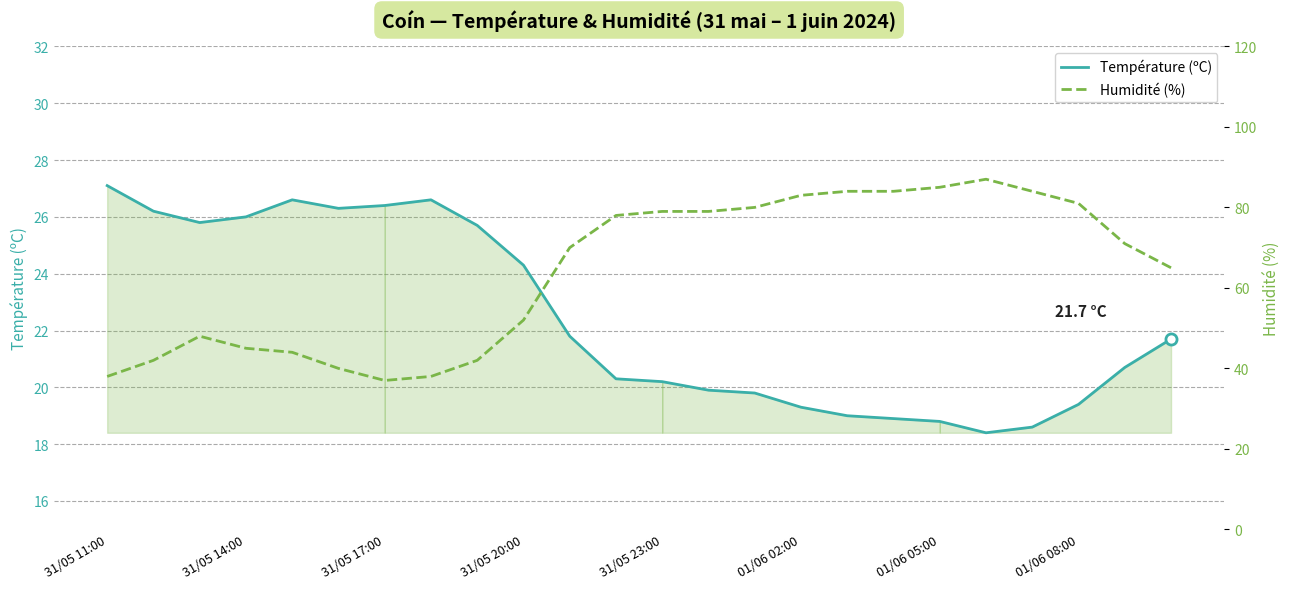

In Humidité (%), how many points are higher than both neighbors (excluding endpoints)?

2